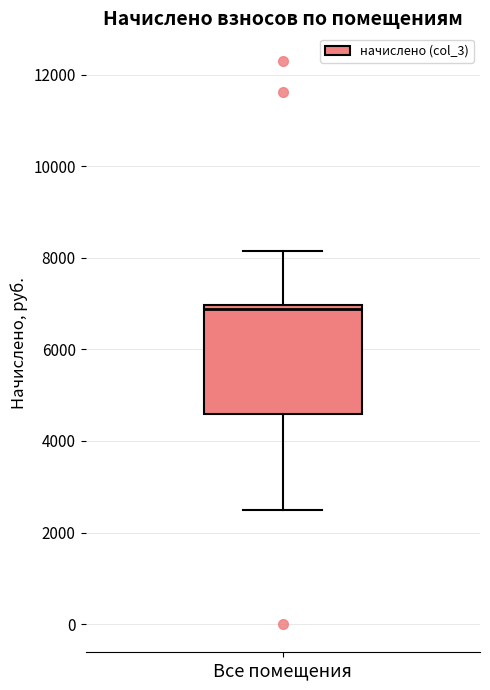

Transcribe this box plot: give where the median line is, the range the box spans, and where the two whiskers end, as read against the y-axis. The values are not printed on the chart, so give them approximately, as read against the axis.

median 6800, box 4600 to 7000, whiskers 2400 to 8200